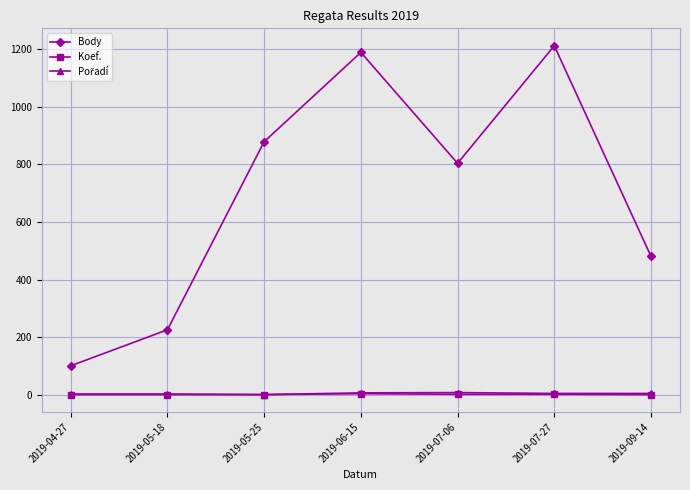

True or false: Body has a value of 410 at 2019-07-27.

False